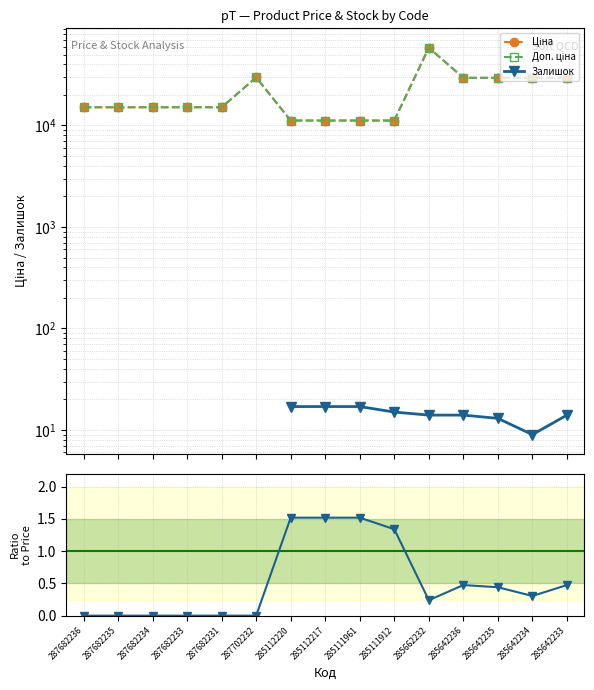

How many interior local peaks does the Ціна series have?

2